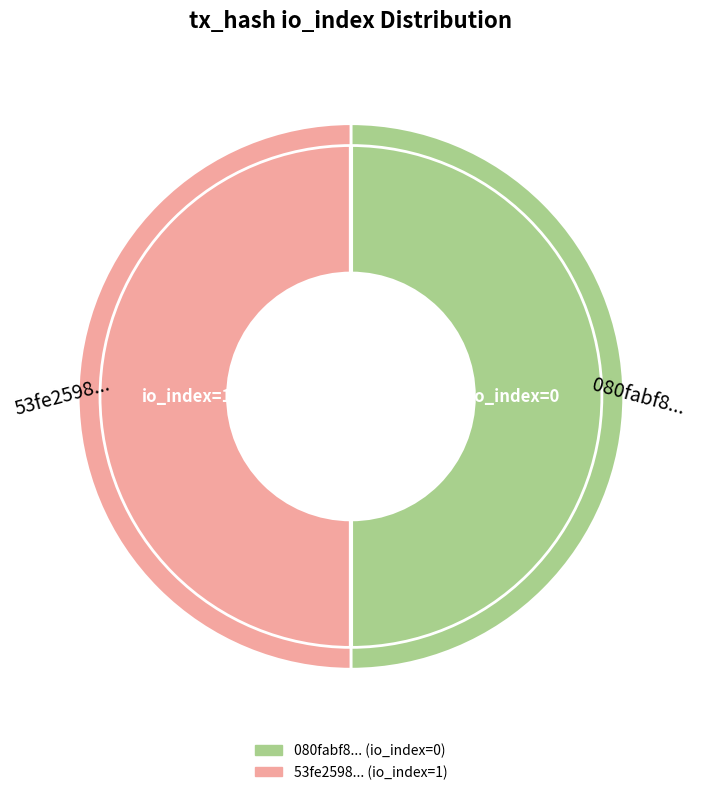

Which category accounts for the majority?

tx_hash_1